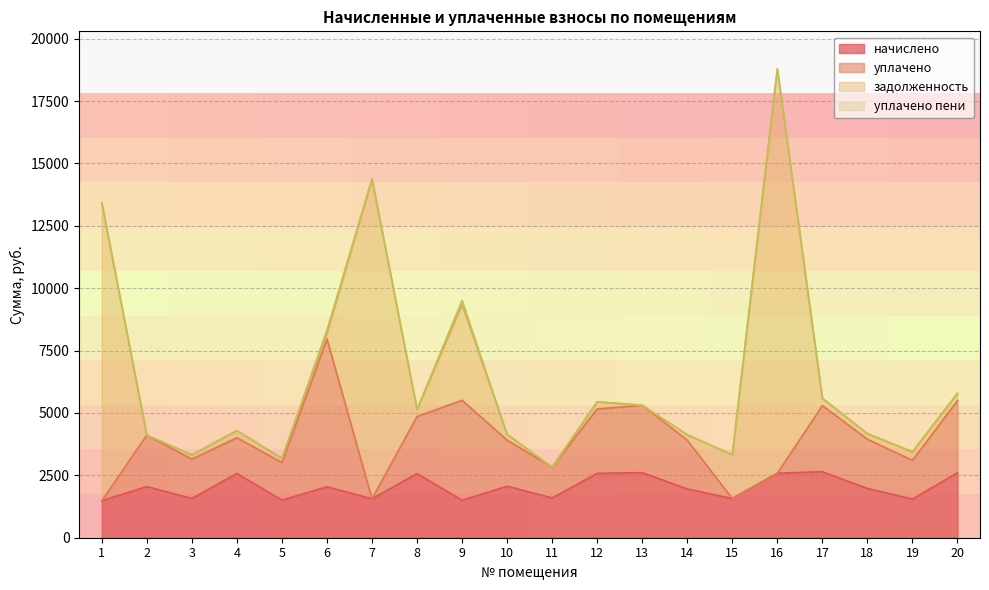

Rank the series at 1 from highest to lowest value.

задолженность, начислено, уплачено, уплачено пени